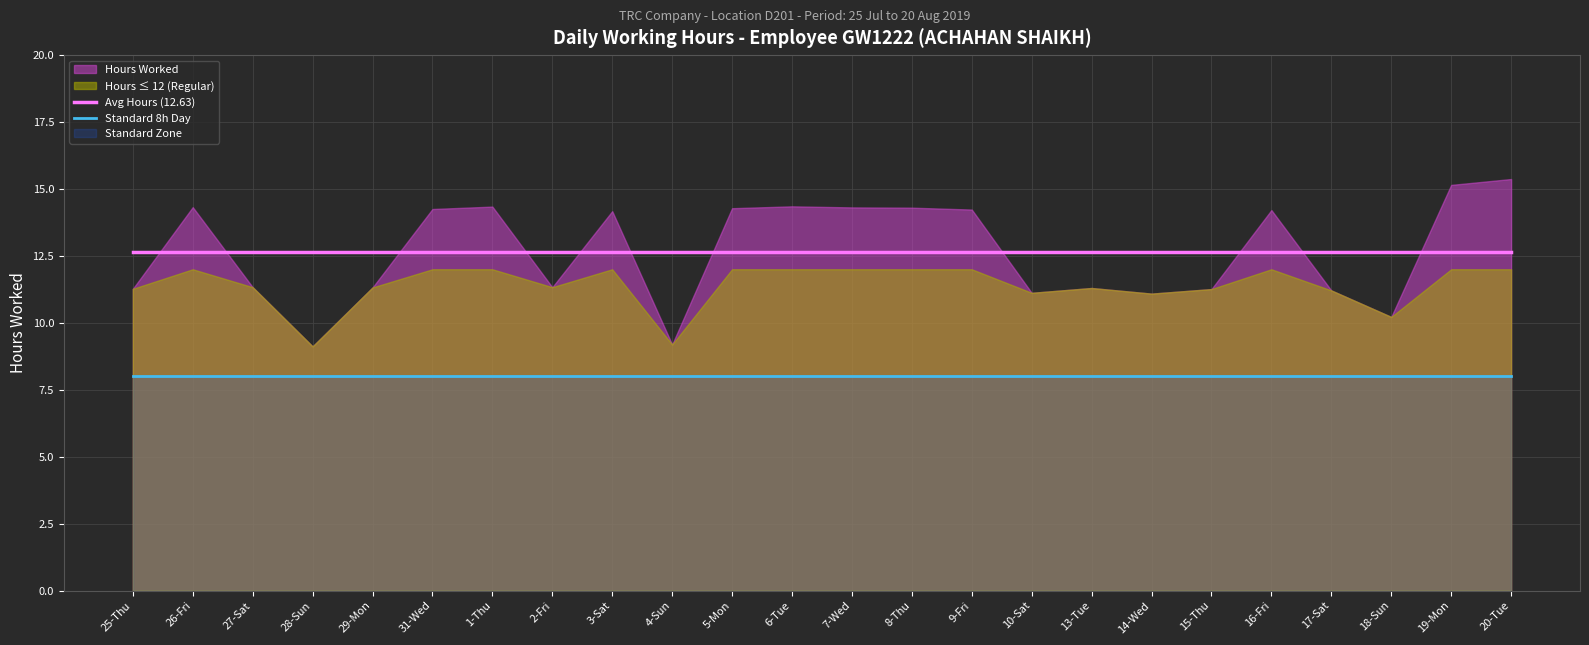

What is the label of the 4th point from the left?

28-Sun